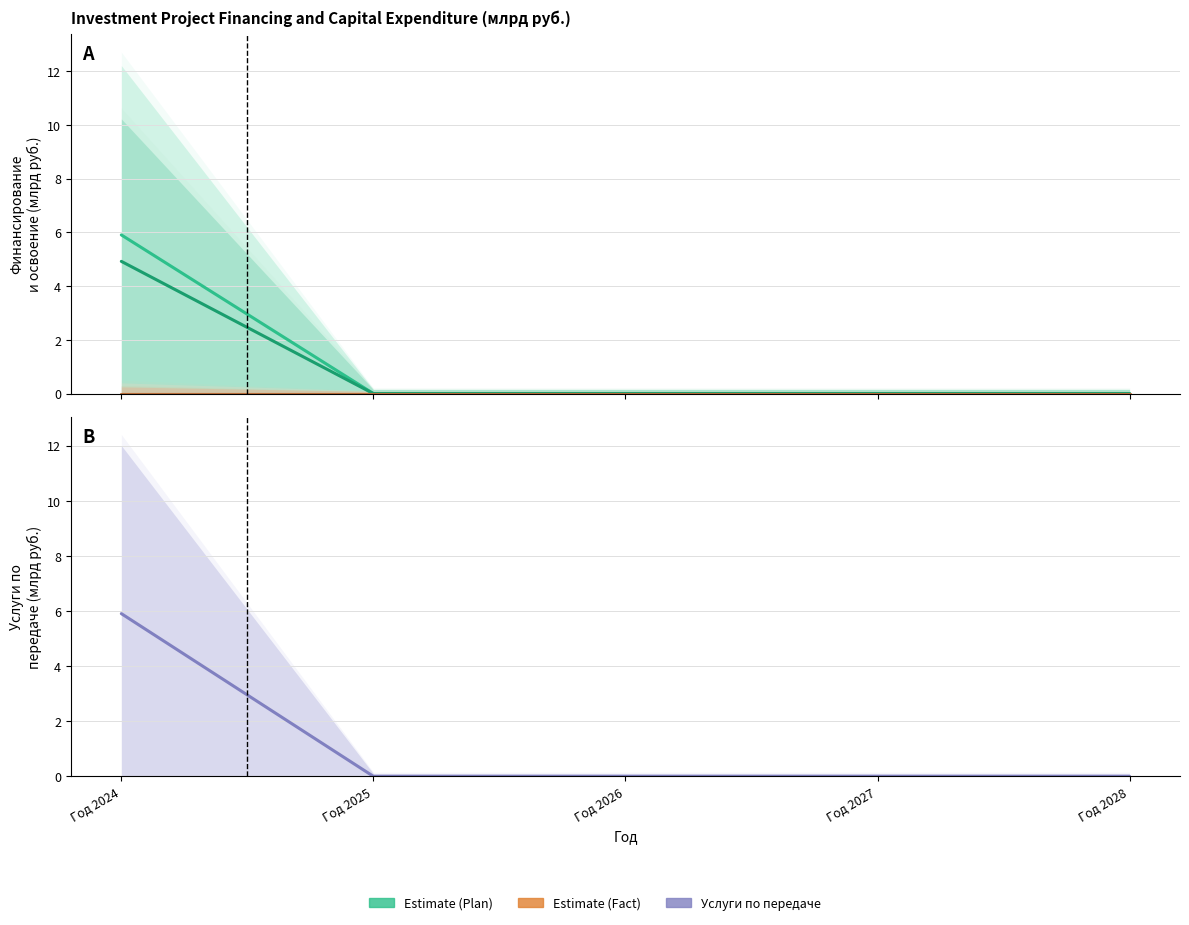

Which series has the largest total across all categories?

Финансирование капитальных вложений (Plan)